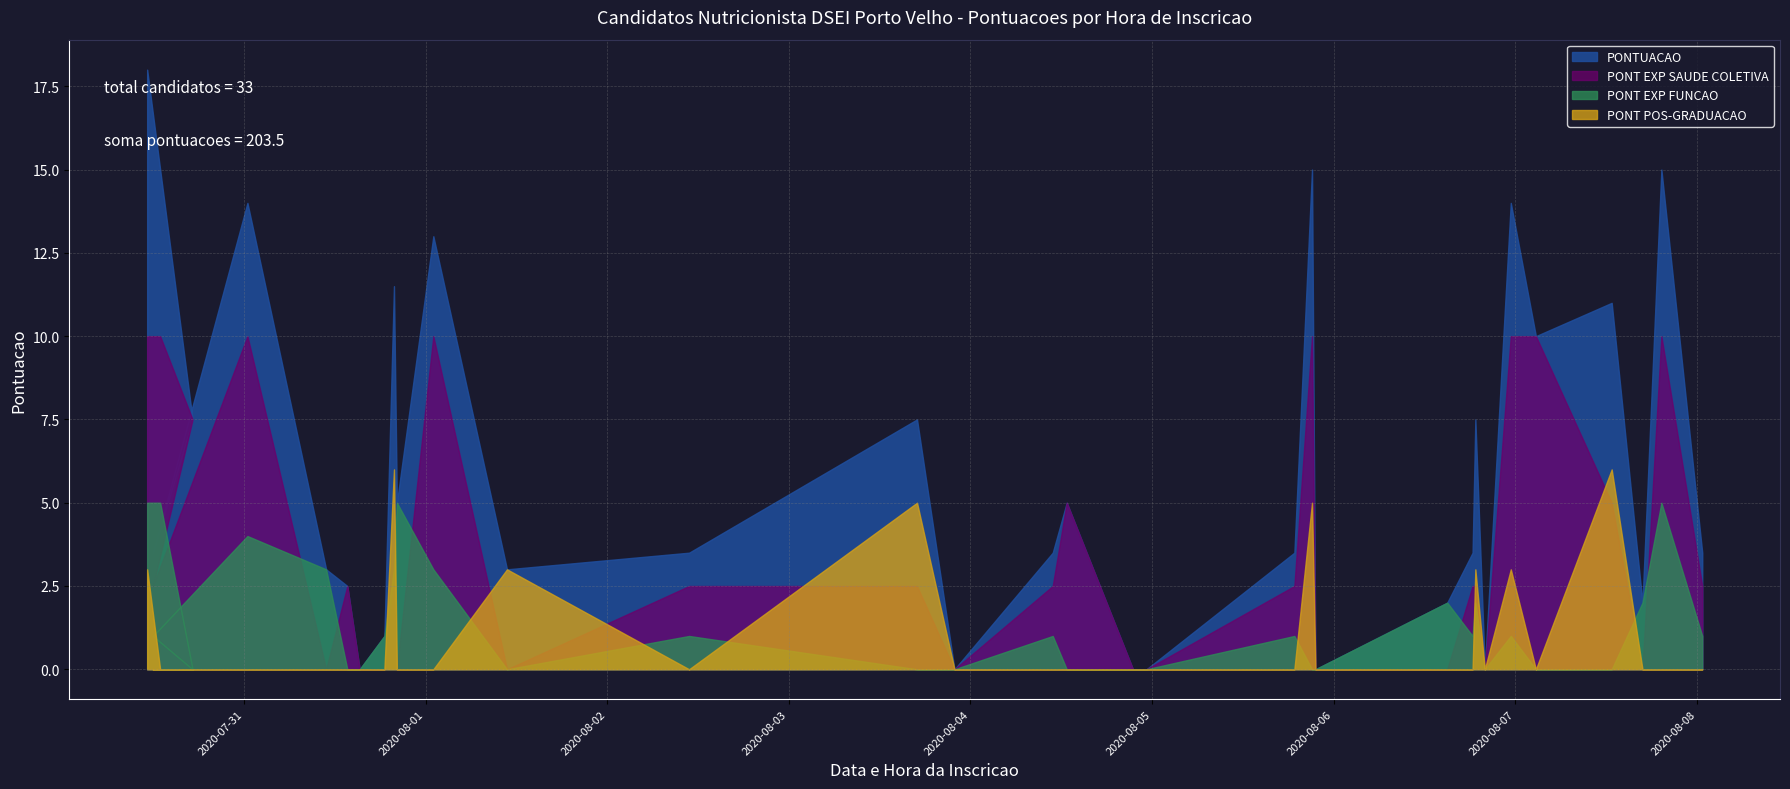

What is the value of the PONTUACAO point at the 14th from the left?

3.5